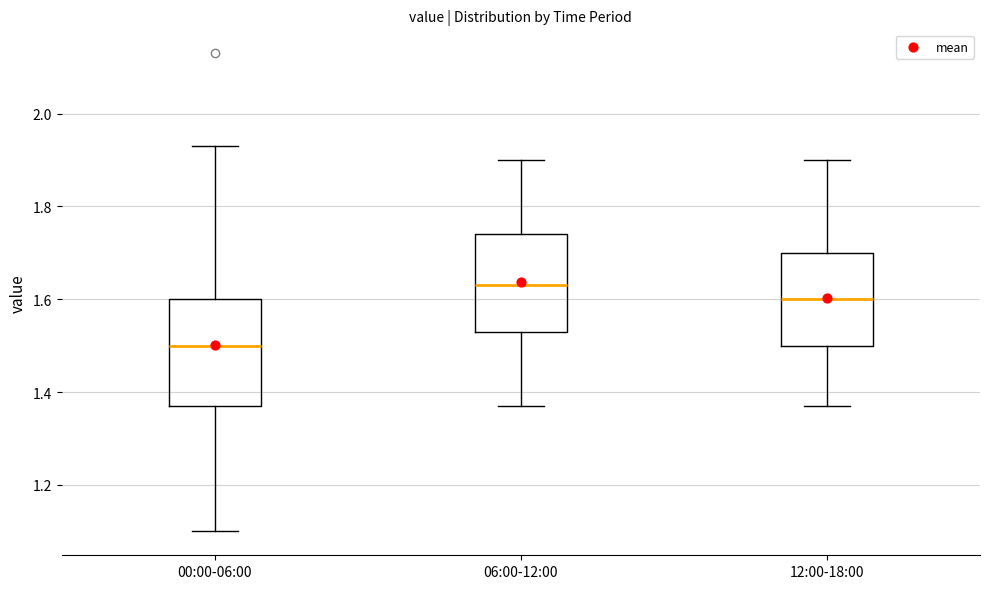

Which box is the tallest, from its lower edge to its upper edge?

00:00-06:00